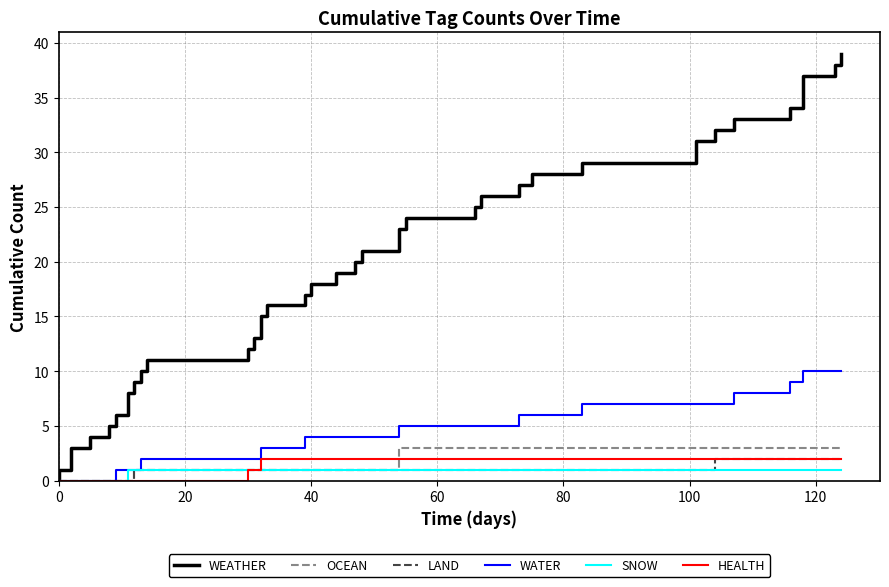

Reading left to right, what are all the values shown in this chart?

WEATHER: 0	1	2	3	4	5	6	7	8	9	10	11	12	13	14	15	16	17	18	19	20	21	22	23	24	25	26	27	28	29	30	31	32	33	34	35	36	37	38	39
OCEAN: 0	0	0	0	0	0	0	0	0	1	1	1	1	1	1	1	1	1	1	1	1	1	2	3	3	3	3	3	3	3	3	3	3	3	3	3	3	3	3	3
LAND: 0	0	0	0	0	0	0	0	0	1	1	1	1	1	1	1	1	1	1	1	1	1	1	1	1	1	1	1	1	1	1	1	2	2	2	2	2	2	2	2
WATER: 0	0	0	0	0	0	1	1	1	1	2	2	2	2	2	3	3	4	4	4	4	4	5	5	5	5	5	6	6	7	7	7	7	8	9	9	10	10	10	10
SNOW: 0	0	0	0	0	0	0	1	1	1	1	1	1	1	1	1	1	1	1	1	1	1	1	1	1	1	1	1	1	1	1	1	1	1	1	1	1	1	1	1
HEALTH: 0	0	0	0	0	0	0	0	0	0	0	0	1	1	1	2	2	2	2	2	2	2	2	2	2	2	2	2	2	2	2	2	2	2	2	2	2	2	2	2